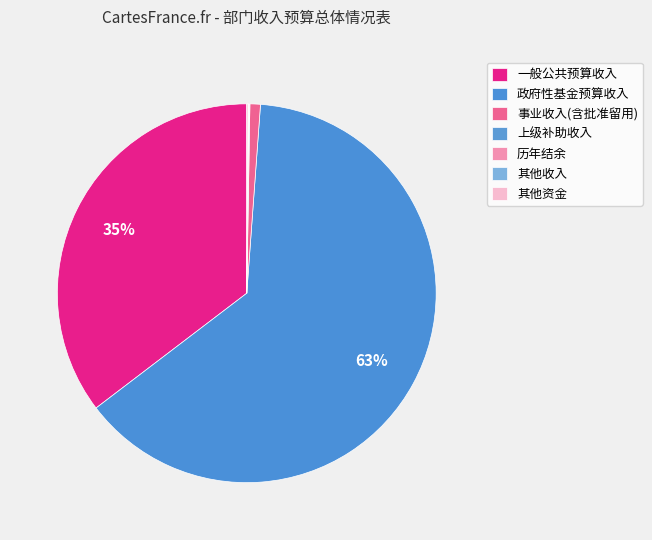

Which category accounts for the majority?

政府性基金预算收入